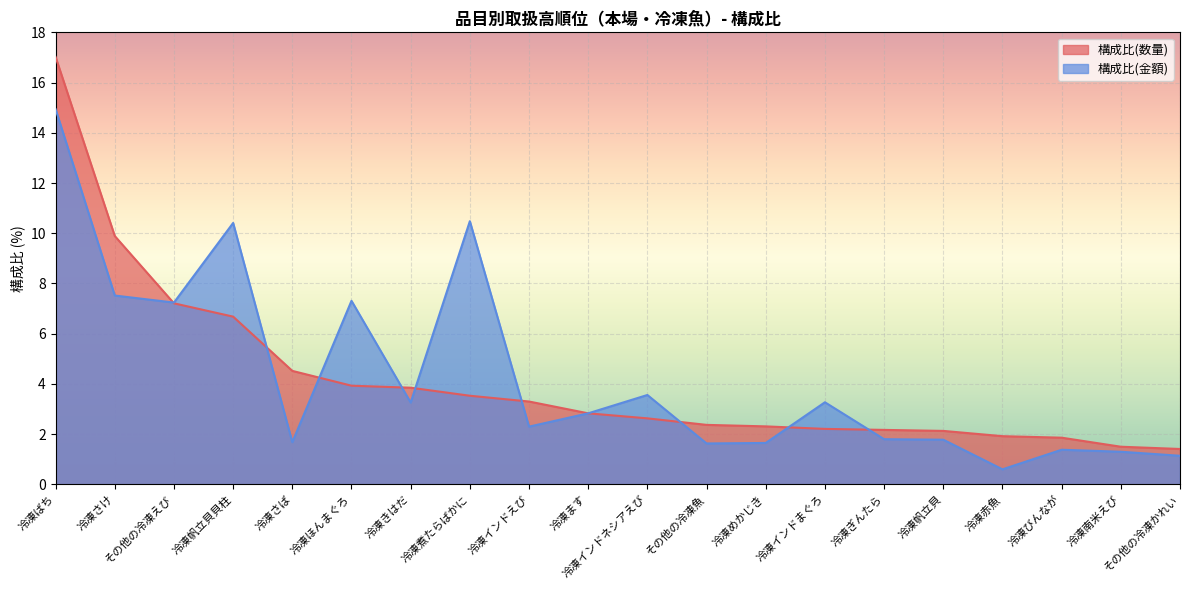

True or false: 構成比(金額) has more than 0 interior local peaks.

True